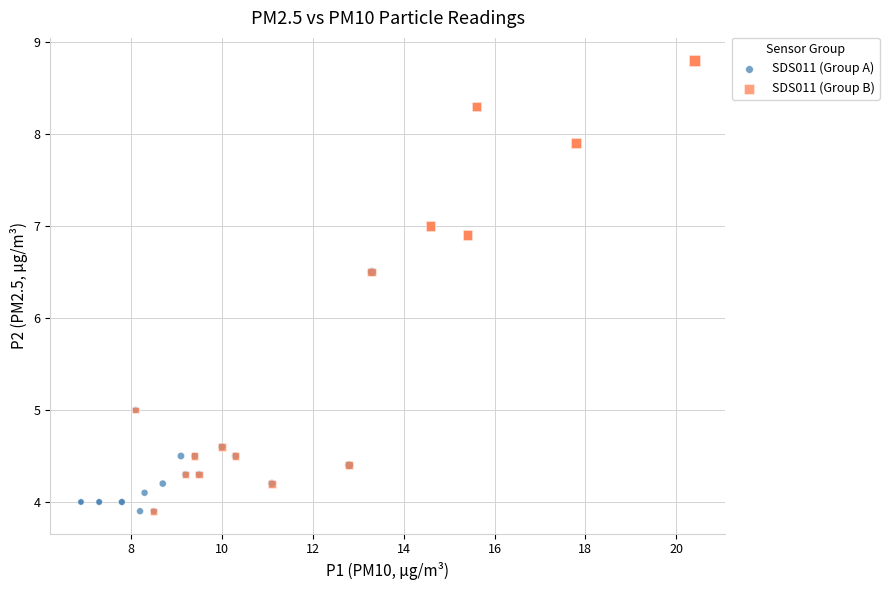

Which series has the largest Y range (max minus min)?

SDS011 (Group B)